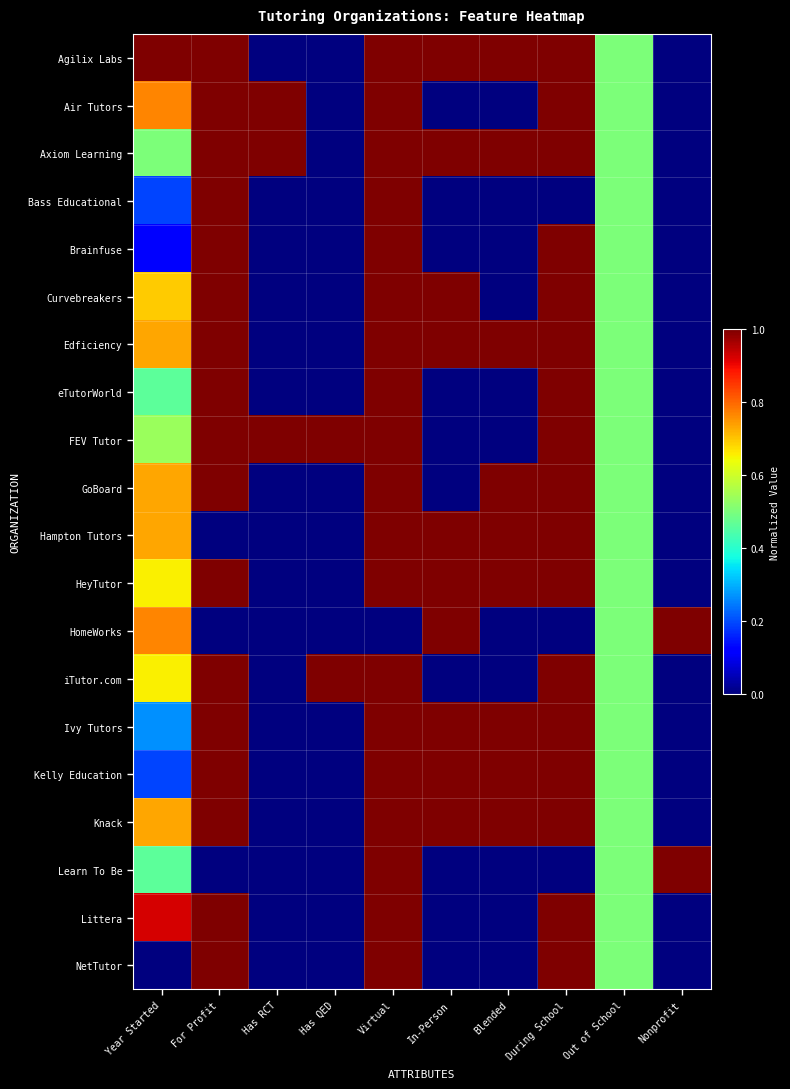

Which label corresponds to the smallest value in the chart?

Has RCT